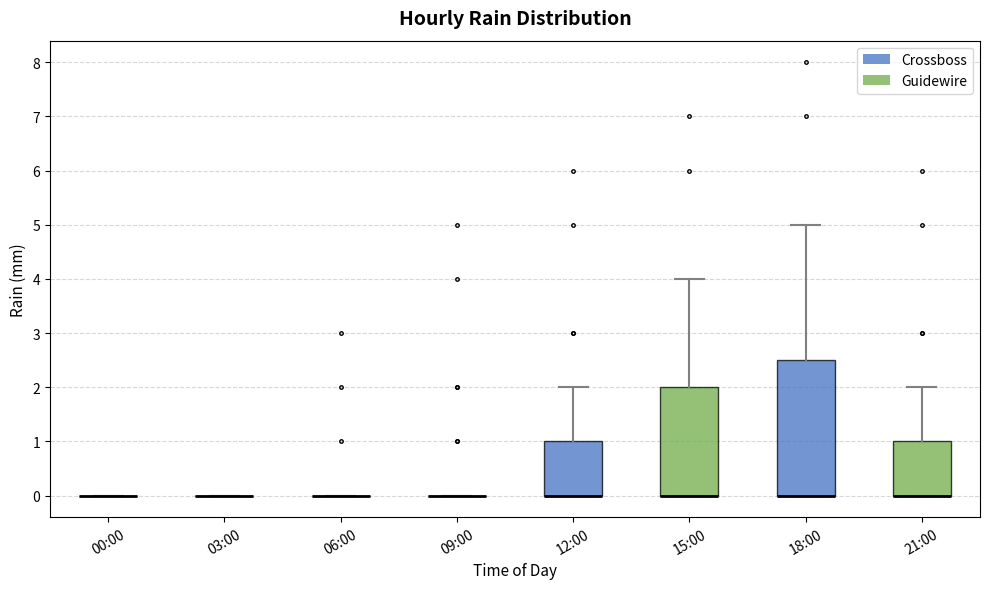

Reading left to right, transcribe this box plot: for each box, give where its median line is, the range the box spans, and where its two whiskers end, as read against the y-axis. The values are not printed on the chart, so give them approximately, as read against the axis.

00:00: box collapsed to a line at 0.0, whiskers 0.0 to 0.0
03:00: box collapsed to a line at 0.0, whiskers 0.0 to 0.0
06:00: box collapsed to a line at 0.0, whiskers 0.0 to 0.0
09:00: box collapsed to a line at 0.0, whiskers 0.0 to 0.0
12:00: median 0.0 (drawn on the box's lower edge), box 0.0 to 1.0, whiskers 0.0 to 2.0
15:00: median 0.0 (drawn on the box's lower edge), box 0.0 to 2.0, whiskers 0.0 to 4.0
18:00: median 0.0 (drawn on the box's lower edge), box 0.0 to 2.5, whiskers 0.0 to 5.0
21:00: median 0.0 (drawn on the box's lower edge), box 0.0 to 1.0, whiskers 0.0 to 2.0